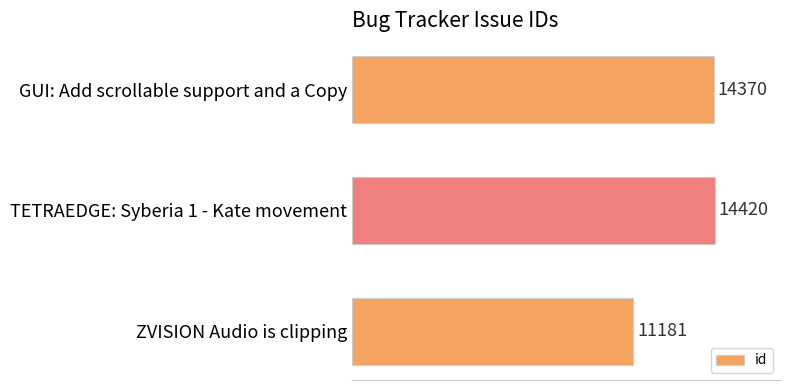

What is the change in value from GUI: Add scrollable support and a Copy to ZVISION Audio is clipping?

-3189